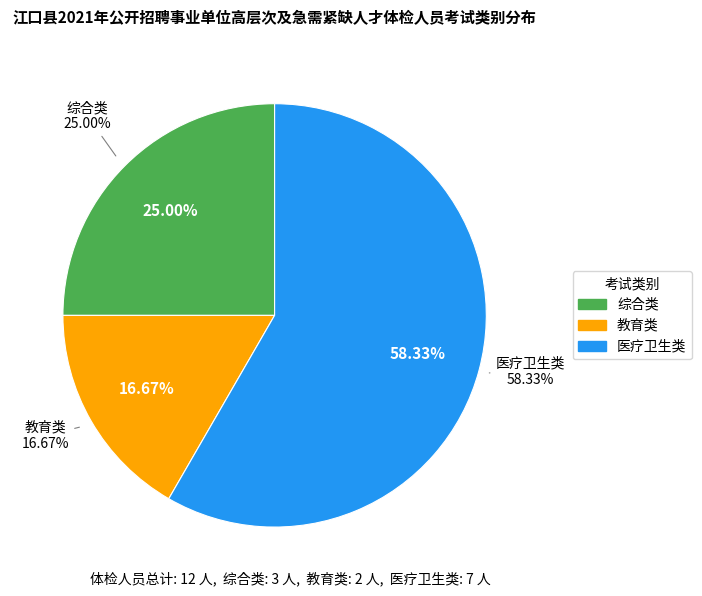

Which has a higher value, 医疗卫生类 or 教育类?

医疗卫生类